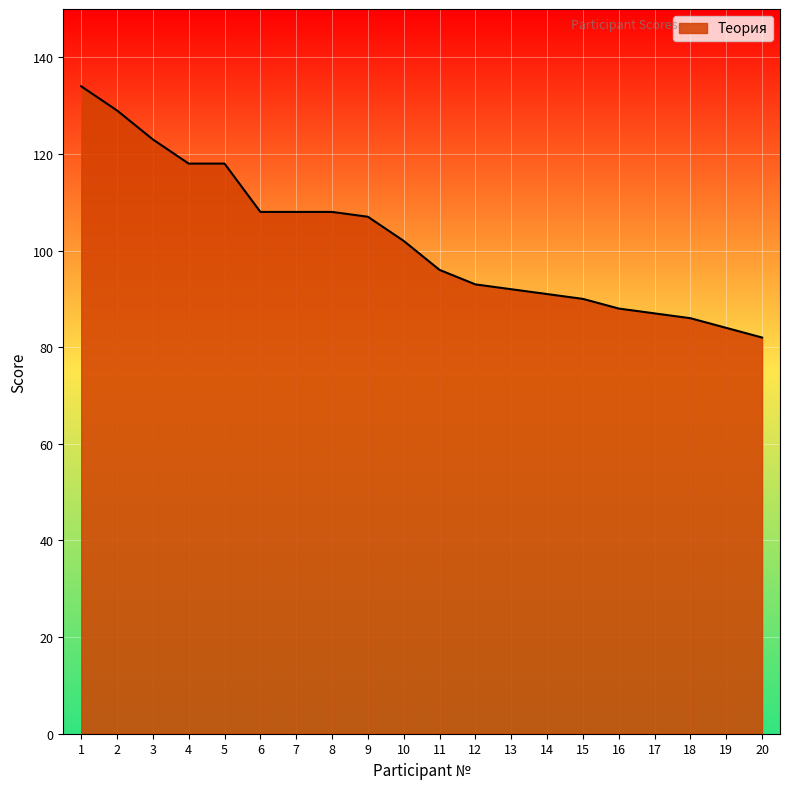

Between 17 and 2, which is larger?

2